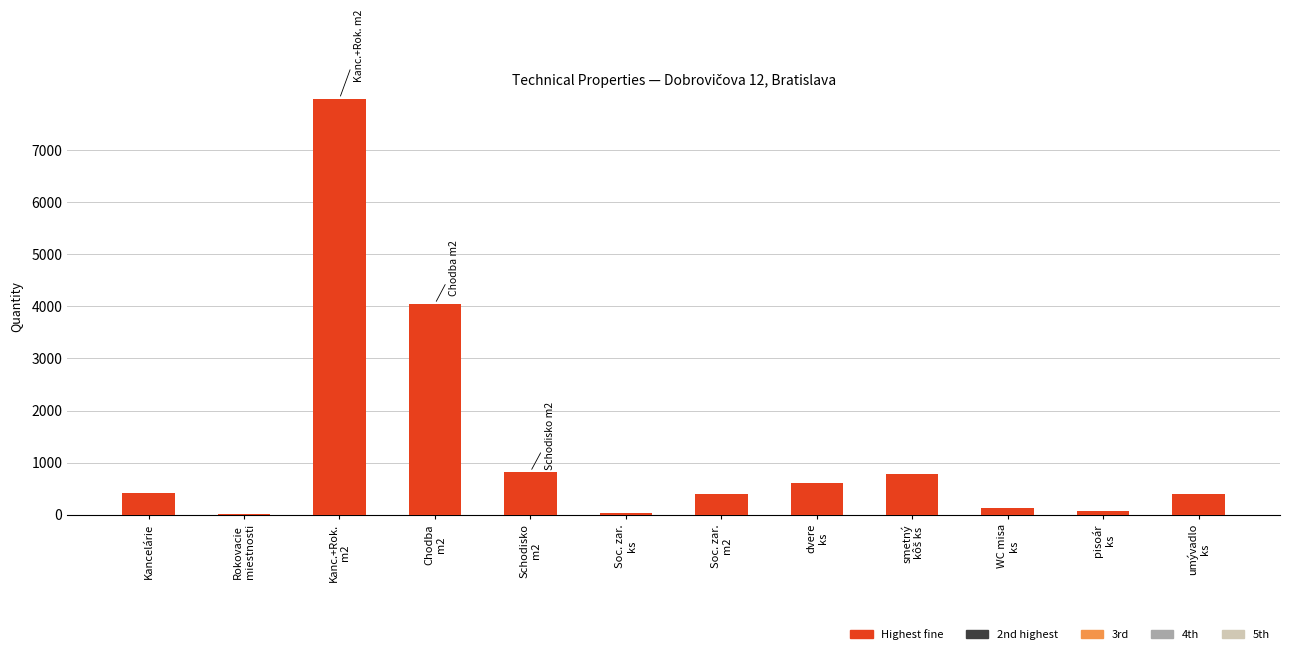

Are the bars horizontal?

No